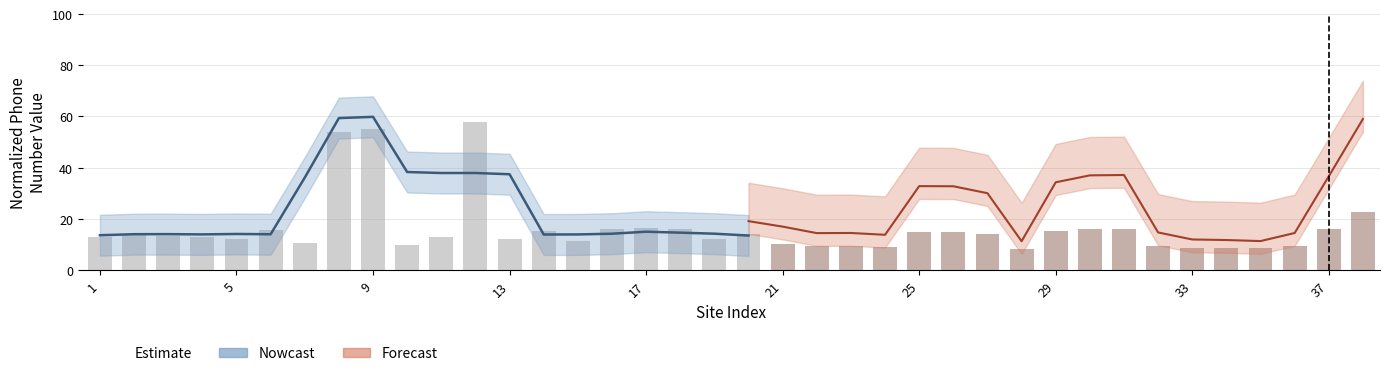

List the labels in order of value, smallest first.

10, 7, 15, 19, 5, 13, 1, 11, 4, 3, 20, 2, 14, 6, 18, 16, 17, 8, 9, 12